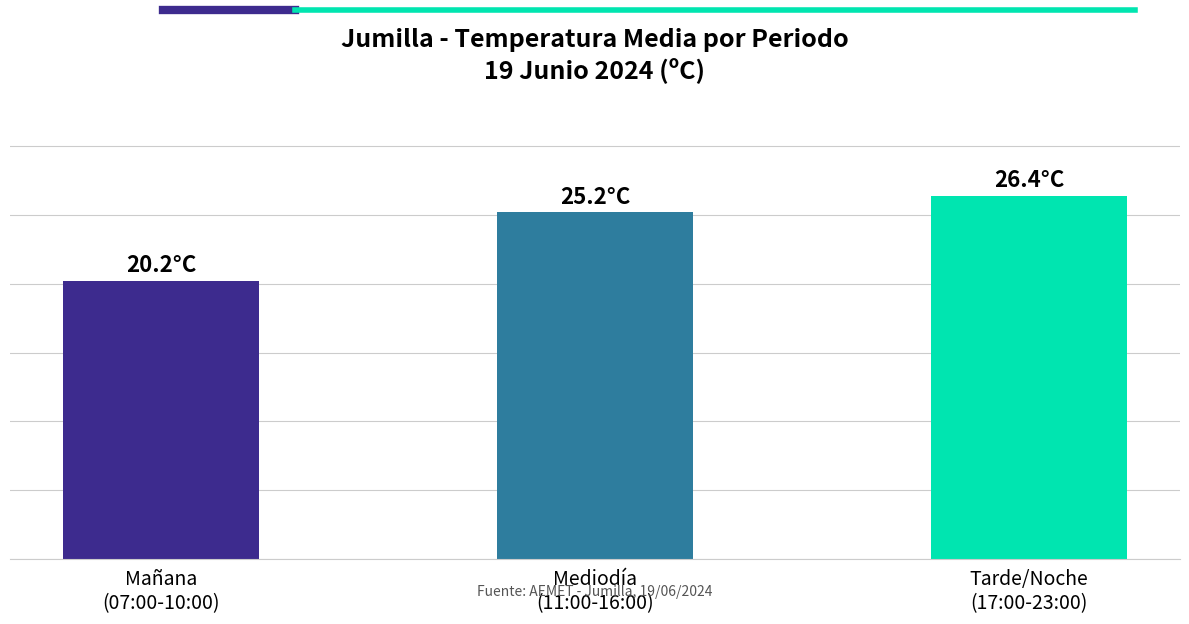

How many bars are there in total?

3